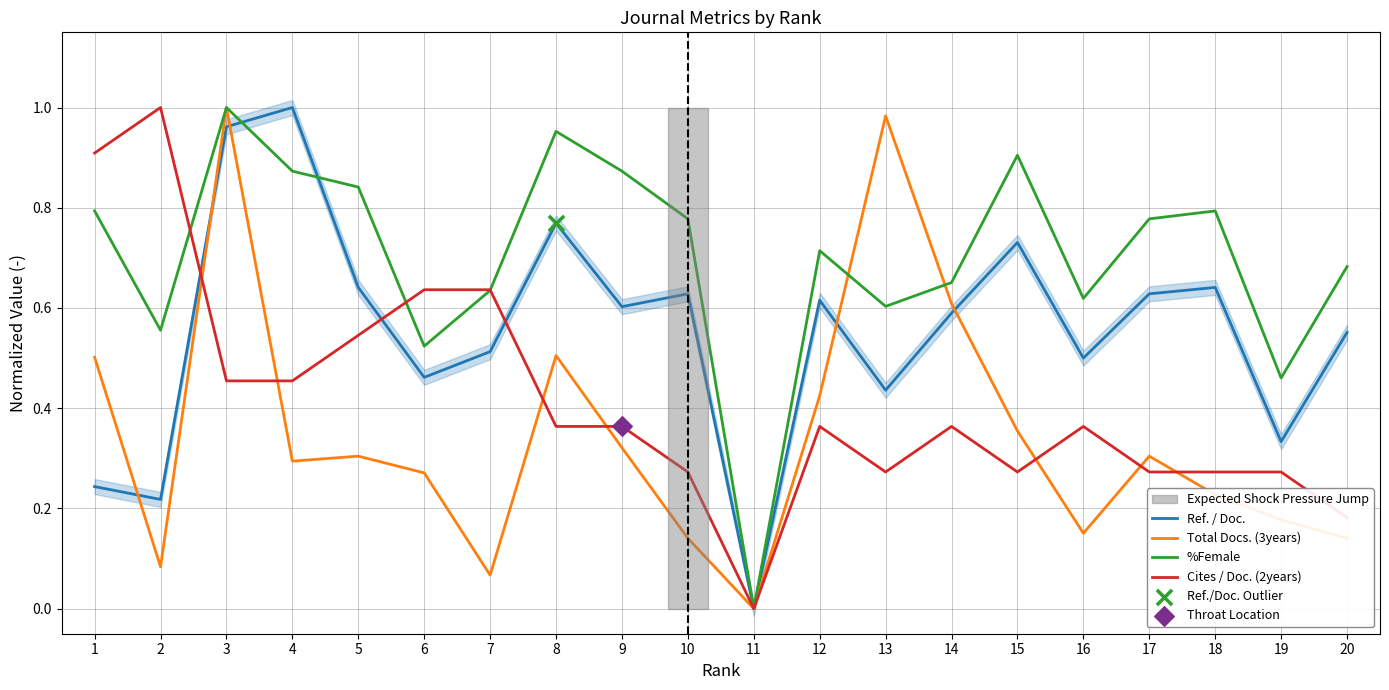

Which series has the largest total across all categories?

%Female